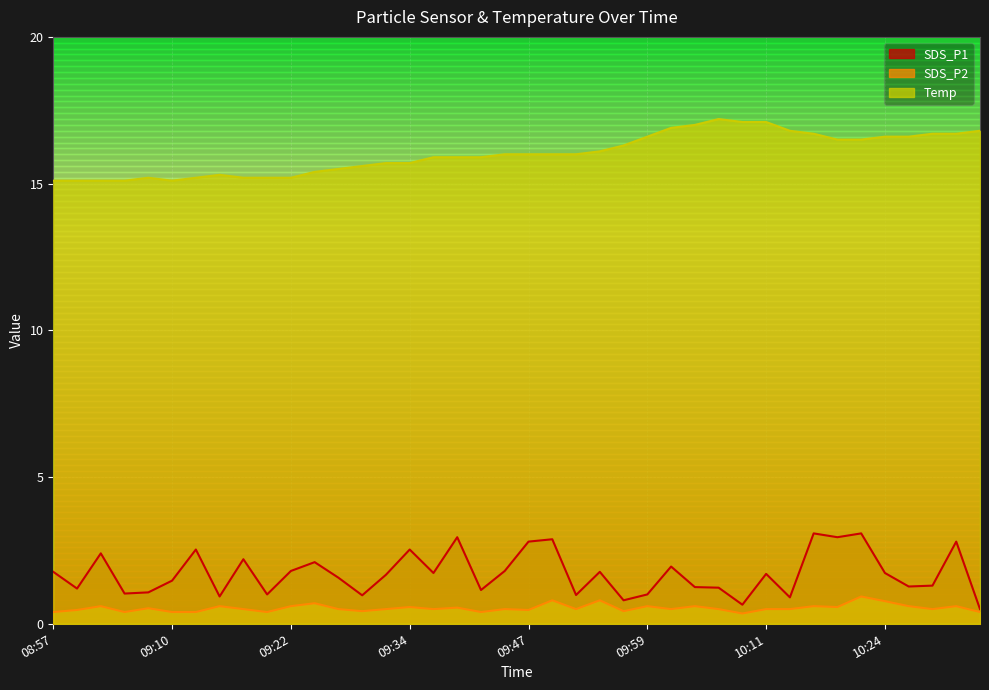

What value does the Temp series have at 10:19?

16.5